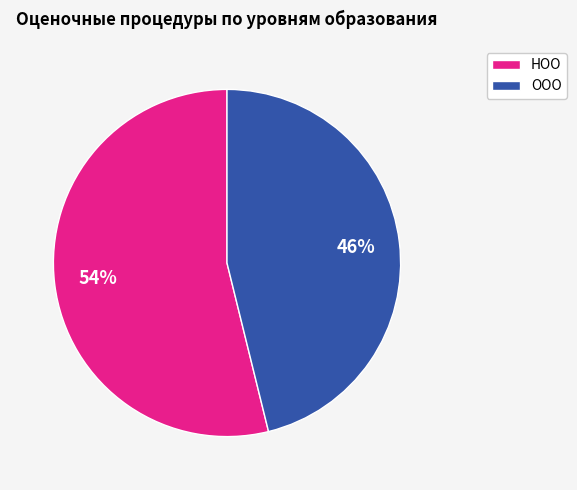

Combined, do НОО and ООО account for over 50%?

Yes